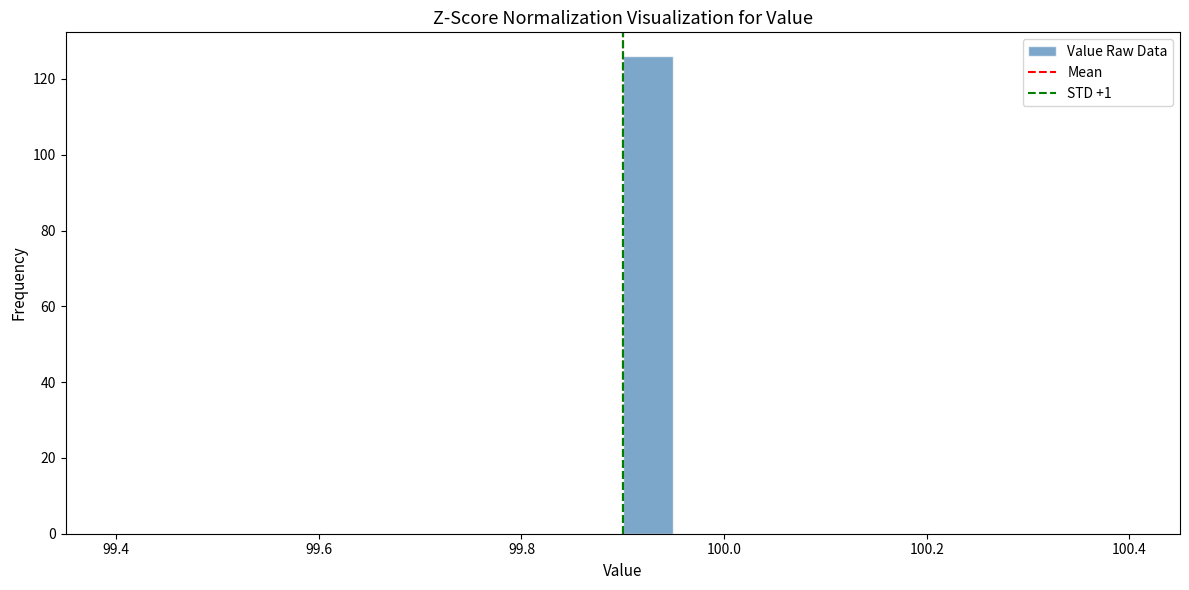

Around what value on the x-axis is the tallest bar? Give the approximate position of its centre, as read against the axis.

99.92